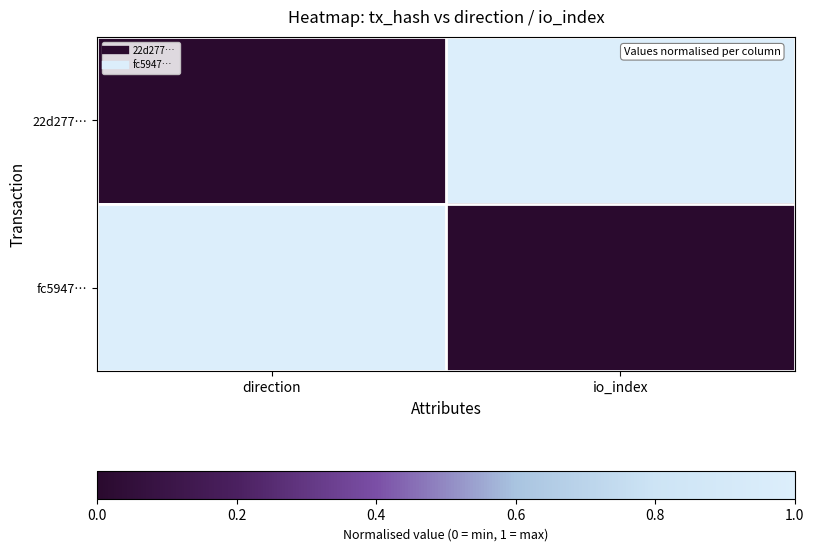

List the series in order of their peak value, lowest first.

22d277…, fc5947…